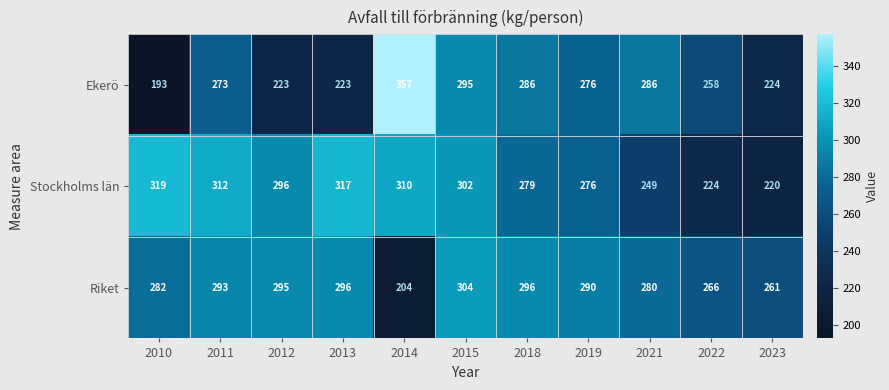

What value does the Riket series have at 2018, to the nearest 5?

295